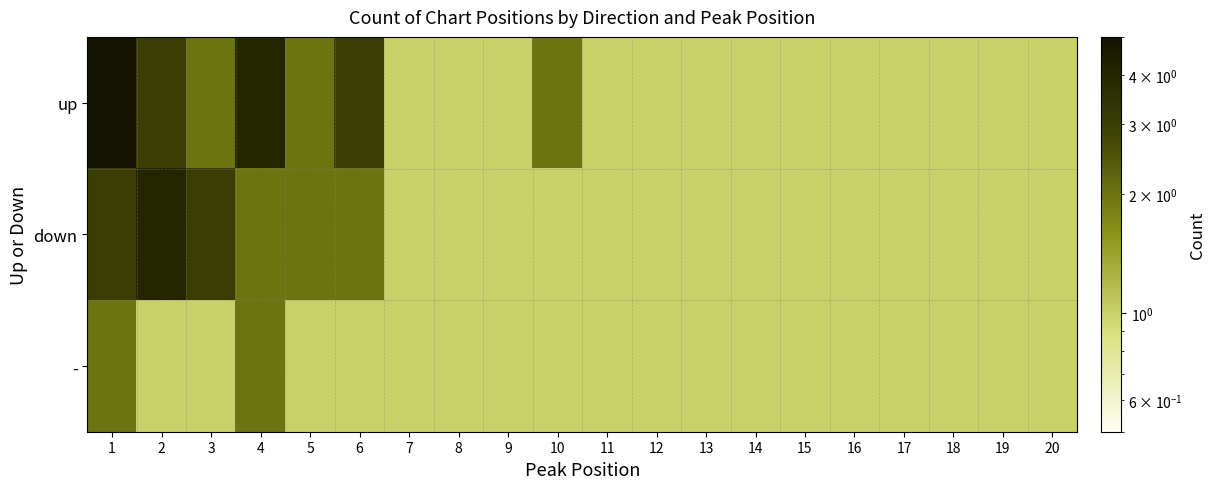

List the series in order of their overall mean, highest first.

up, down, -